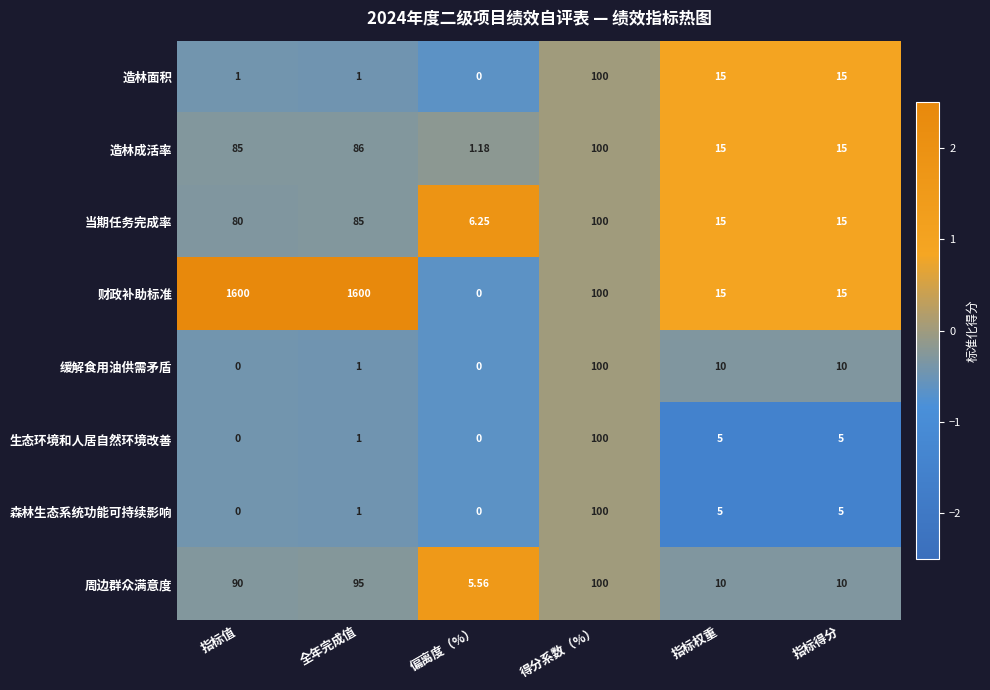

Where is 周边群众满意度 nearest to the value 52?

指标值